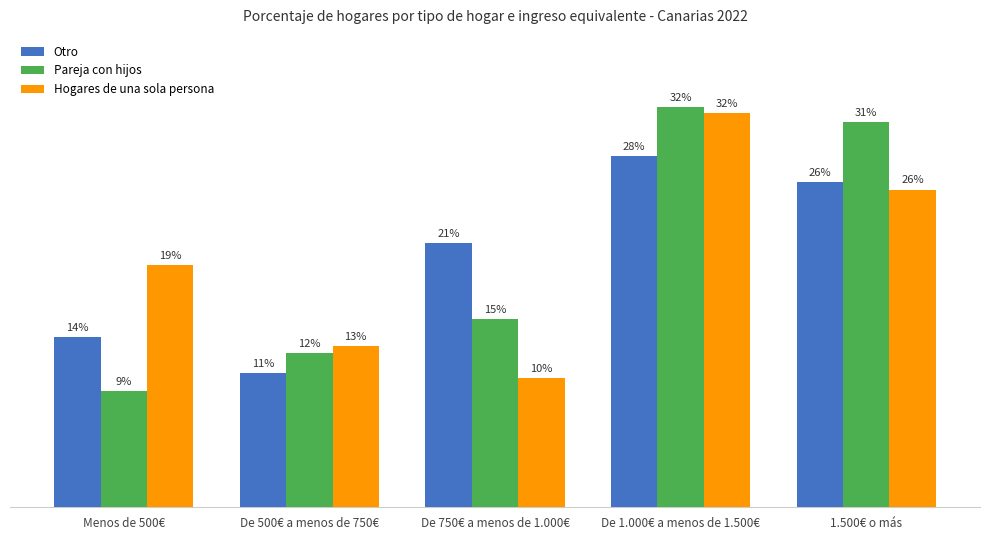

Is it true that Pareja con hijos equals 15.1 at De 750€ a menos de 1.000€?

True